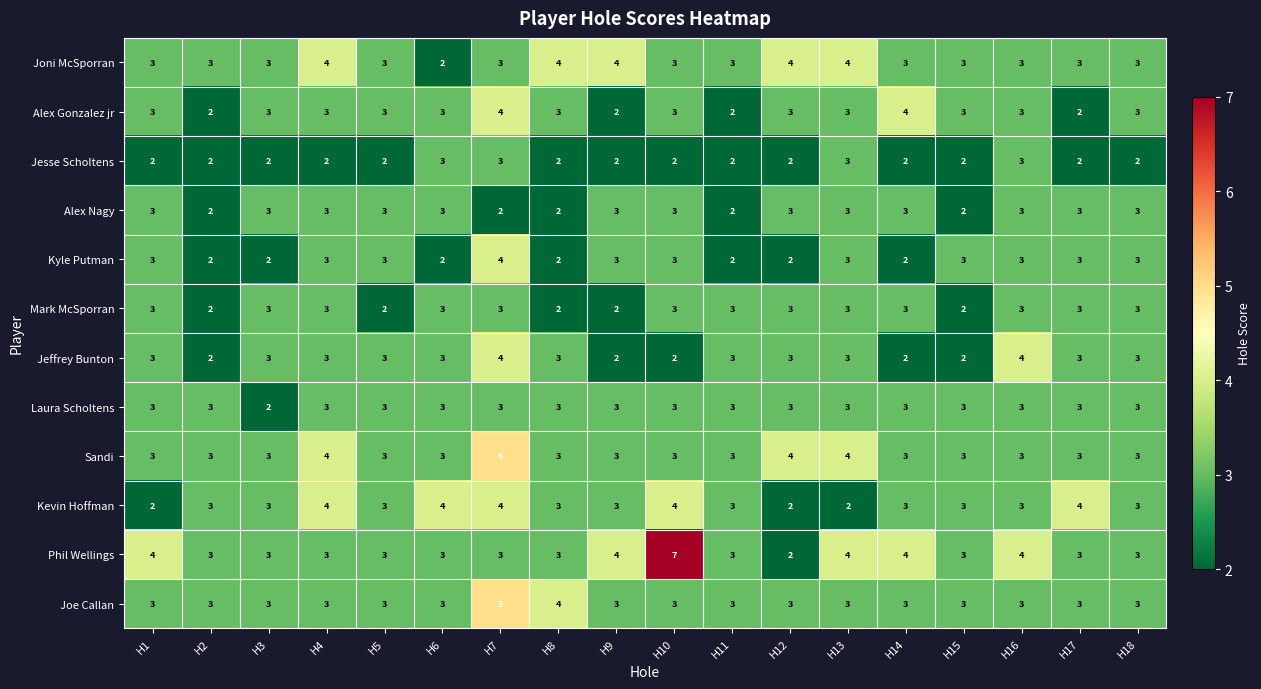

Is it true that Alex Nagy equals 1 at H13?

False